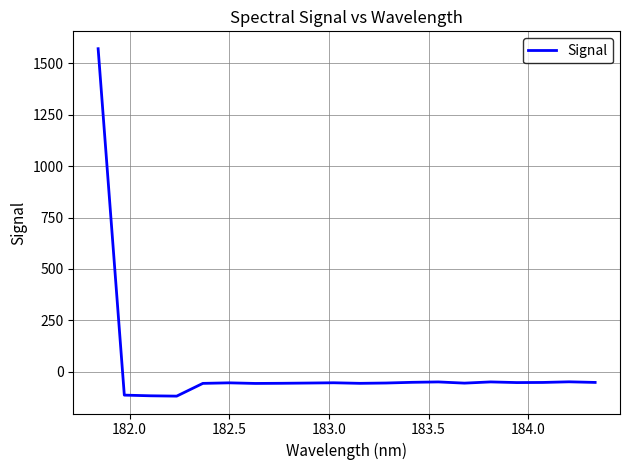

What is the smallest value displayed?

-118.7